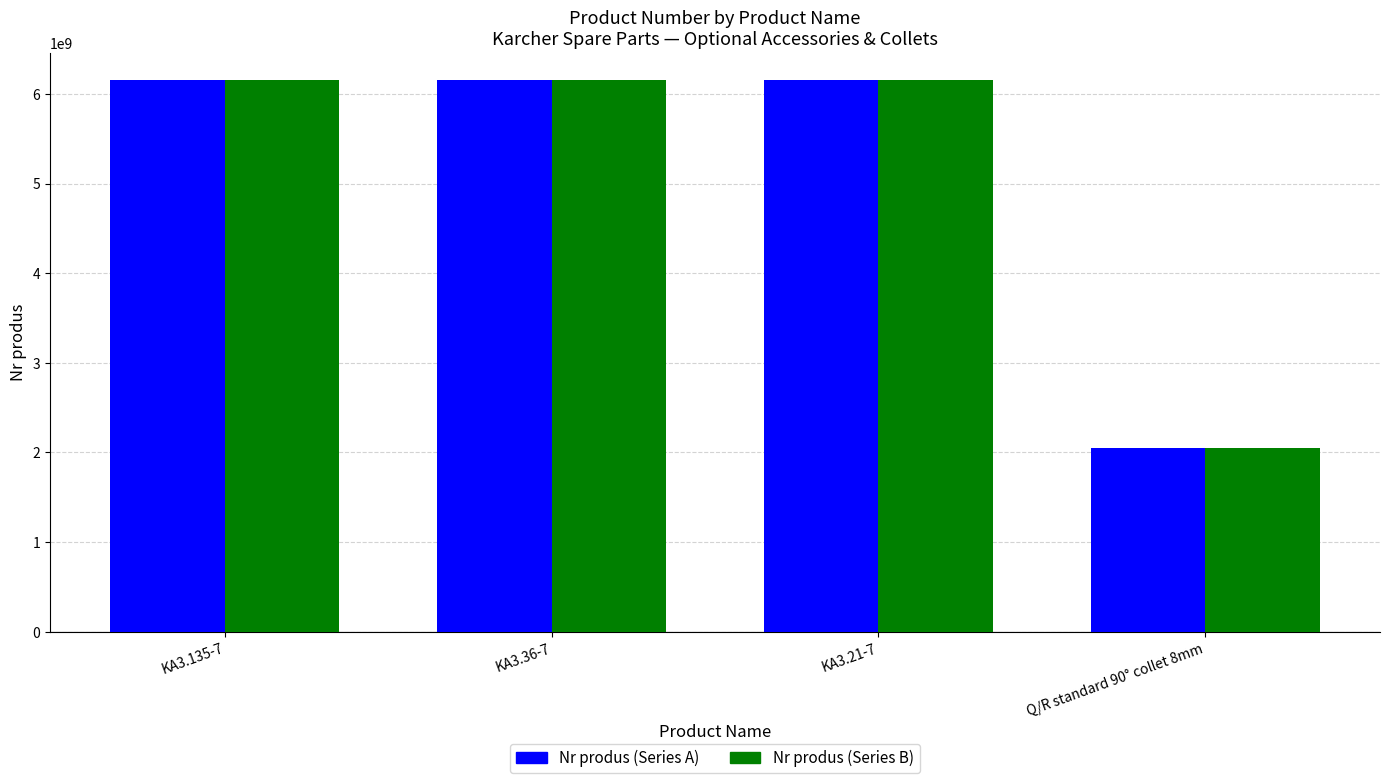

What is the total value across all series at KA3.36-7?

12303410460